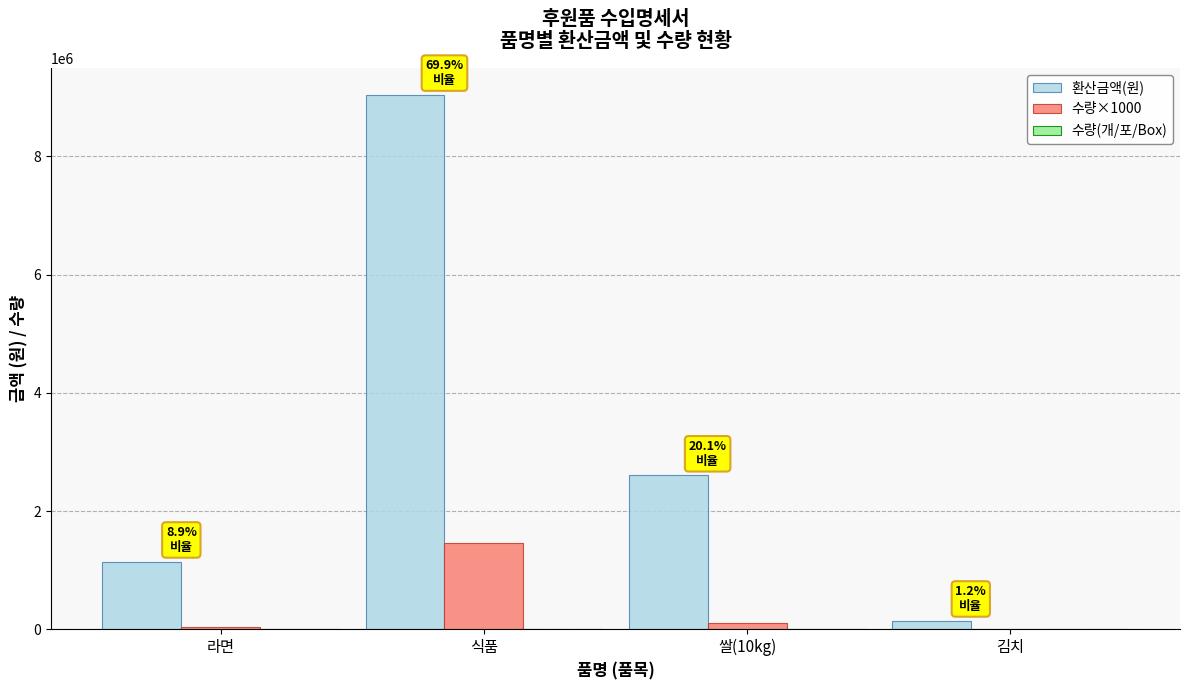

At which label is 환산금액(원) closest to 4597195?

쌀(10kg)